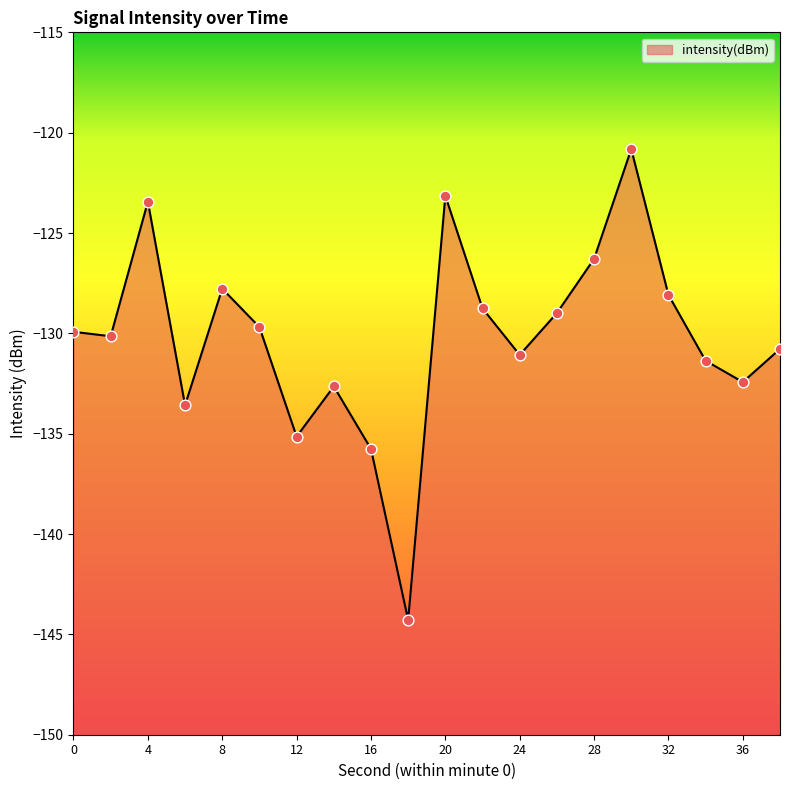

What is the change in value from 2 to 22?

+1.4